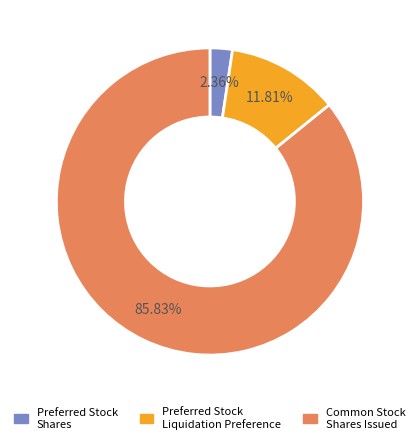

Which has a higher value, Common Stock Shares Issued or Preferred Stock Shares?

Common Stock Shares Issued